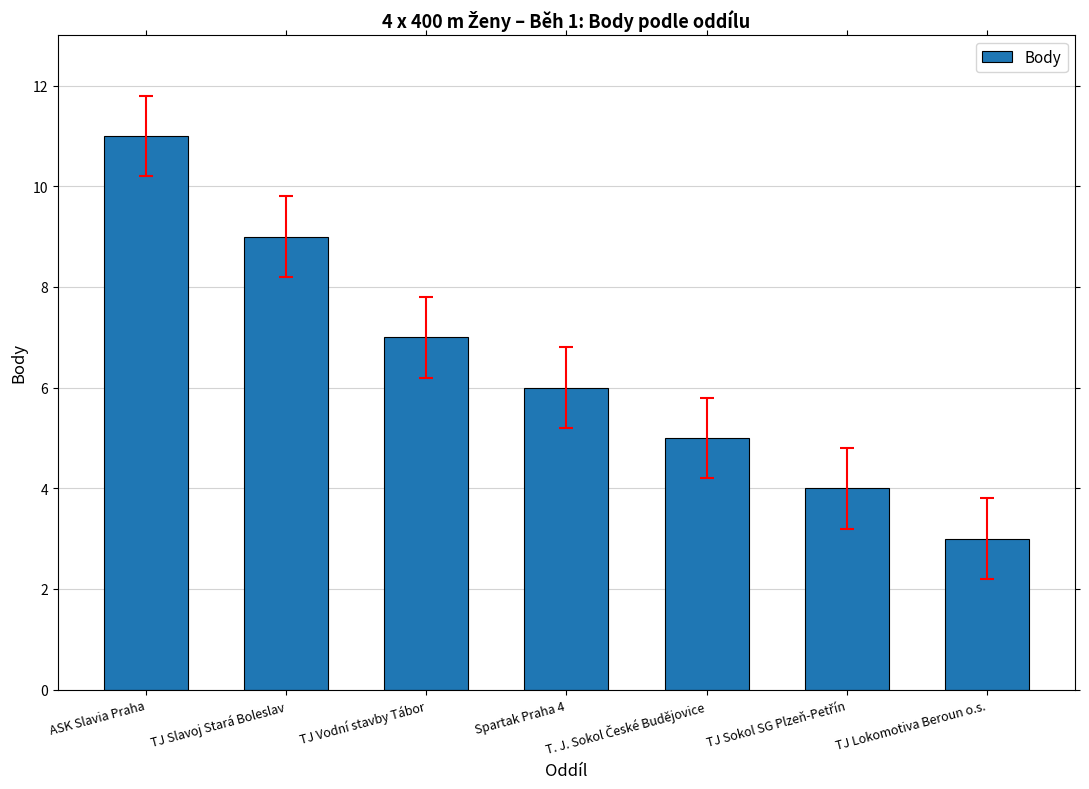

Approximately how many times larger is the value at TJ Slavoj Stará Boleslav compared to Spartak Praha 4?

1.5